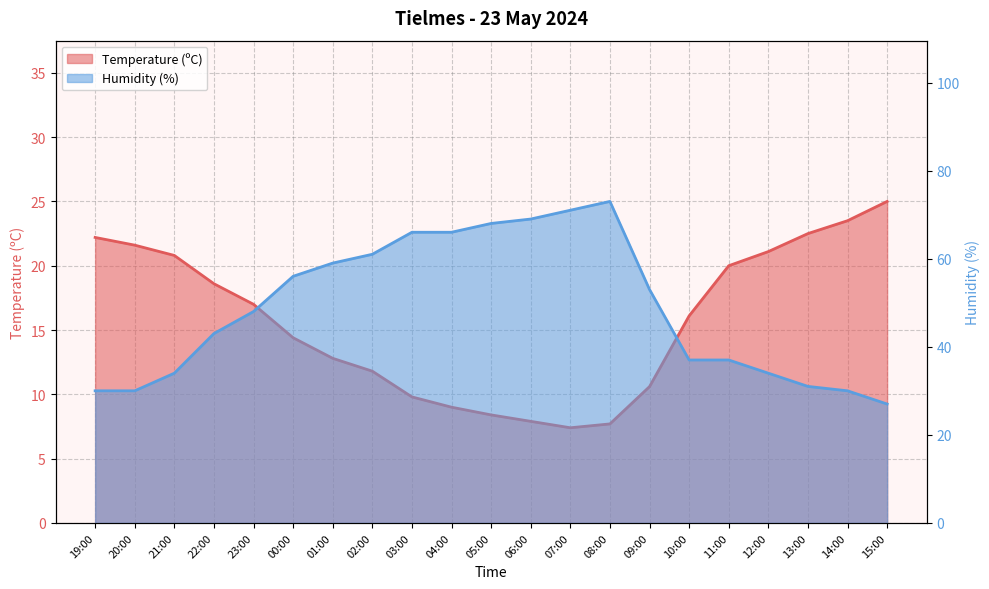

What is the approximate value of Humidity (%) at 05:00?

68.0